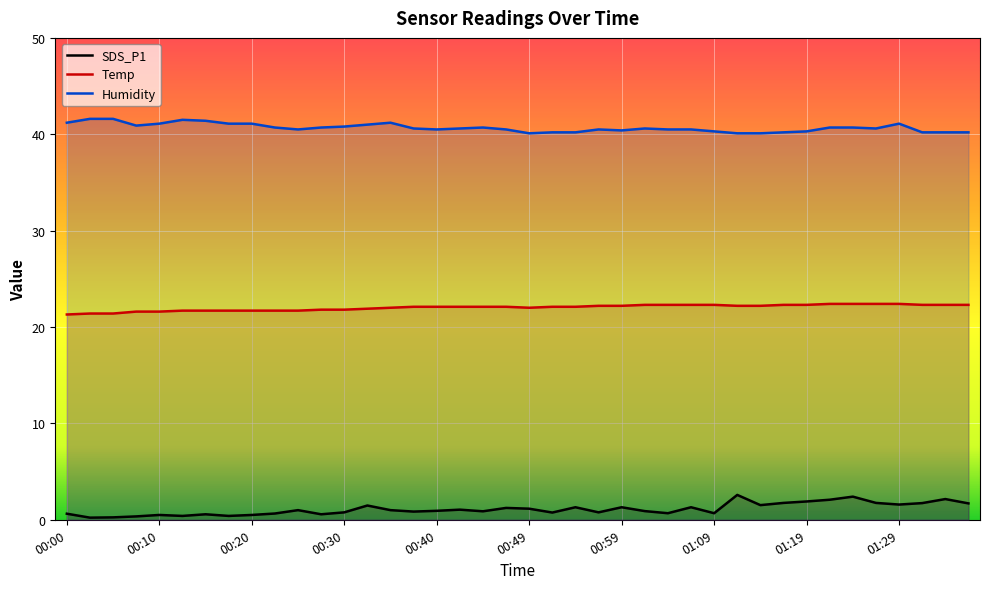

Does the chart display data point markers on the line(s)?

No